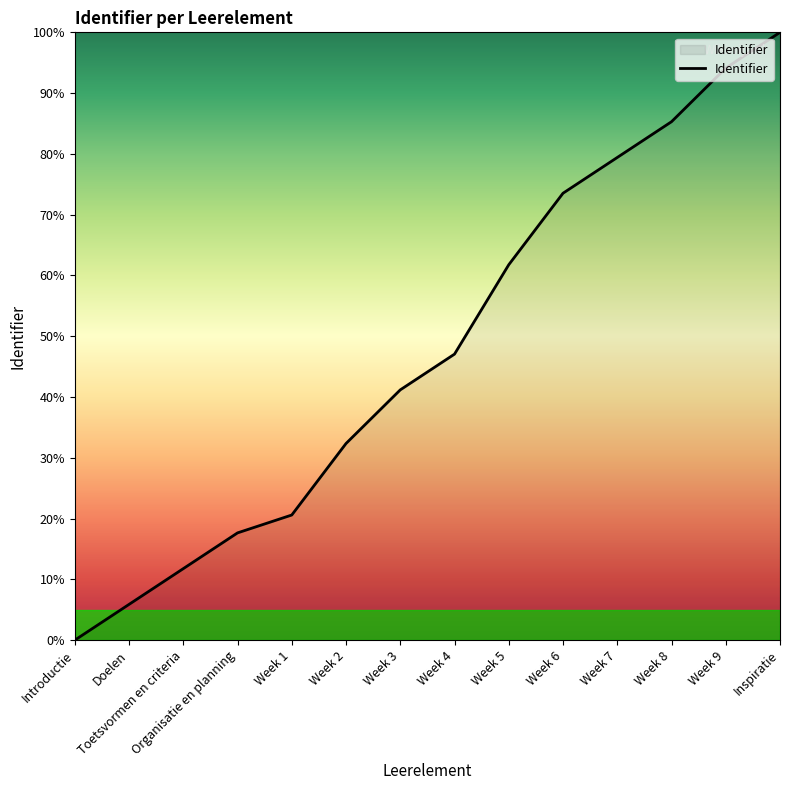

List the labels in order of value, smallest first.

Introductie, Doelen, Toetsvormen en criteria, Organisatie en planning, Week 1, Week 2, Week 3, Week 4, Week 5, Week 6, Week 7, Week 8, Week 9, Inspiratie